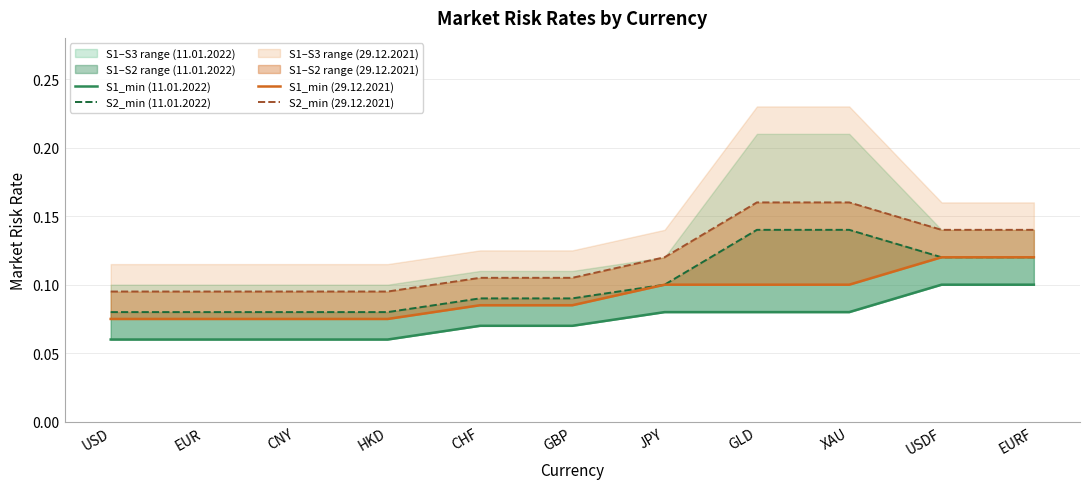

How many lines are shown in the chart?

4